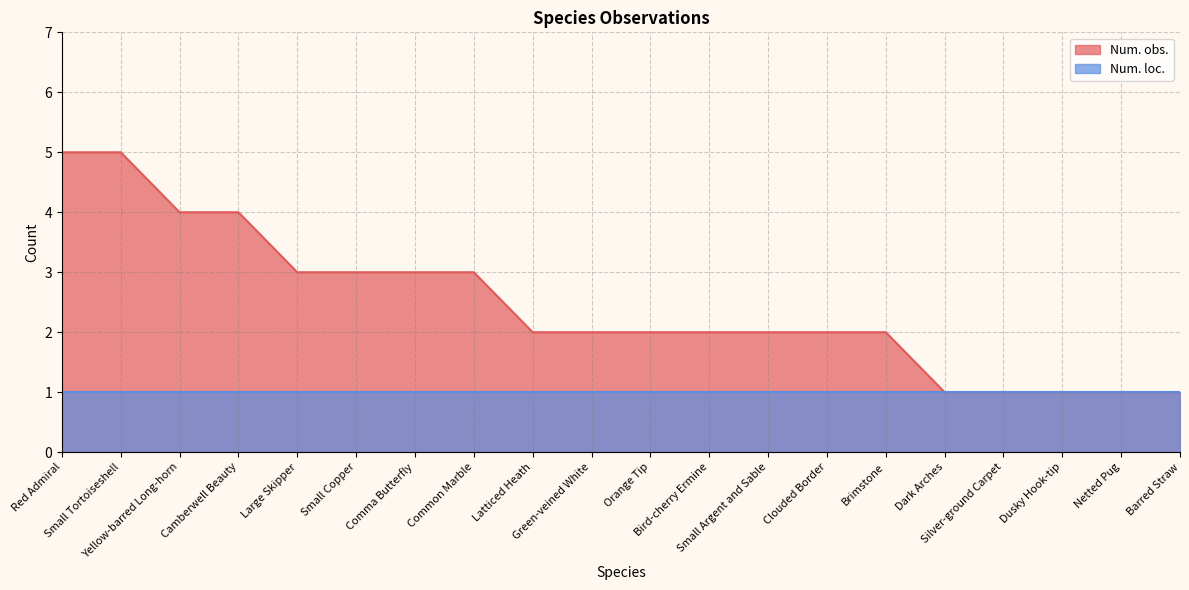

Reading left to right, transcribe all the data shown in this chart.

5	5	4	4	3	3	3	3	2	2	2	2	2	2	2	1	1	1	1	1